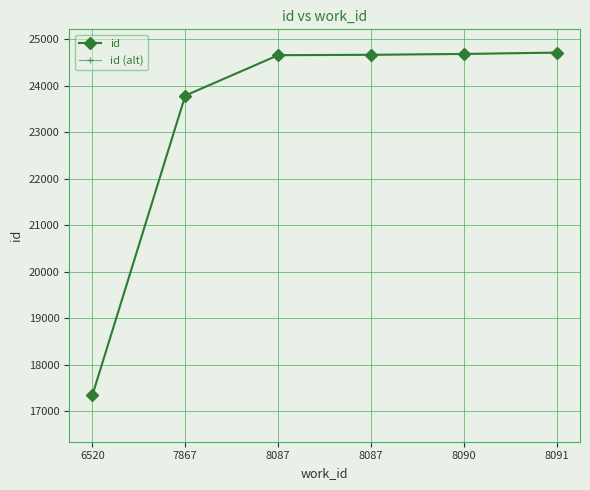

Is this an area chart (filled region under the line)?

No